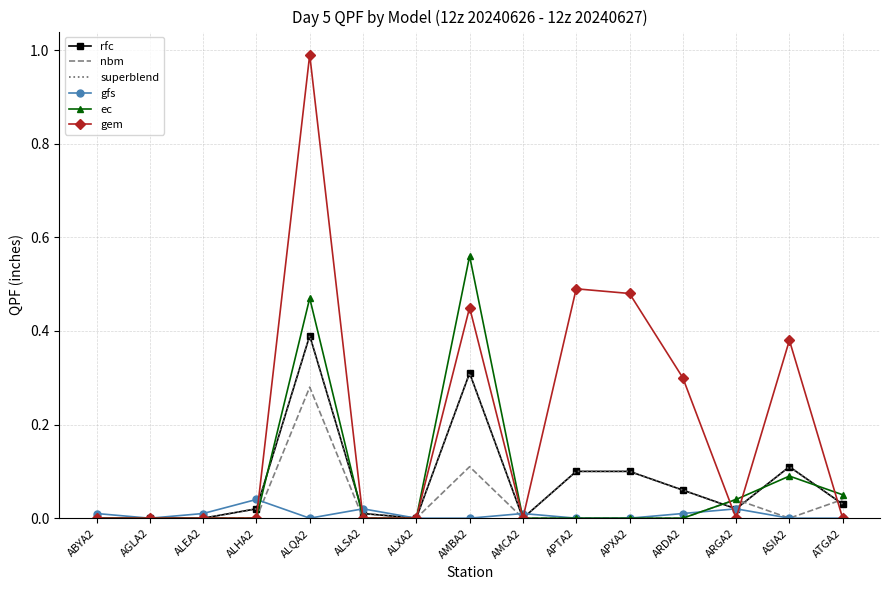

Count the number of categories in the chart.

15